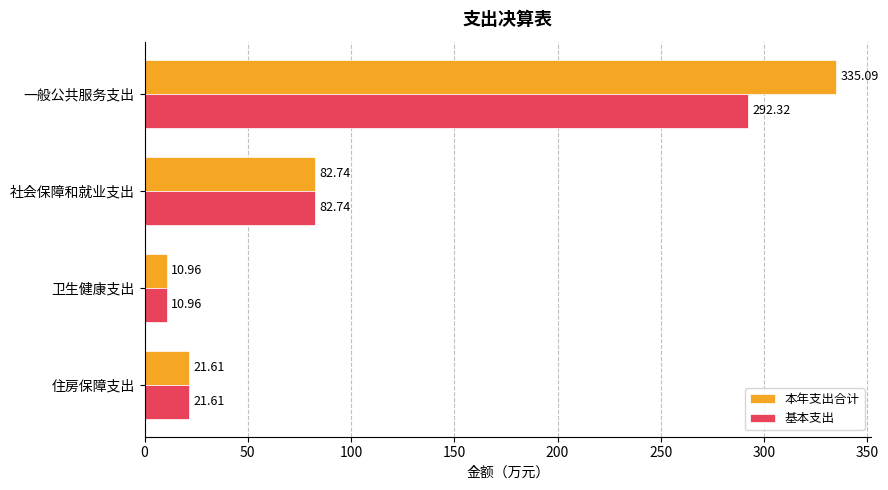

How many data points in 基本支出 are above 82?

2